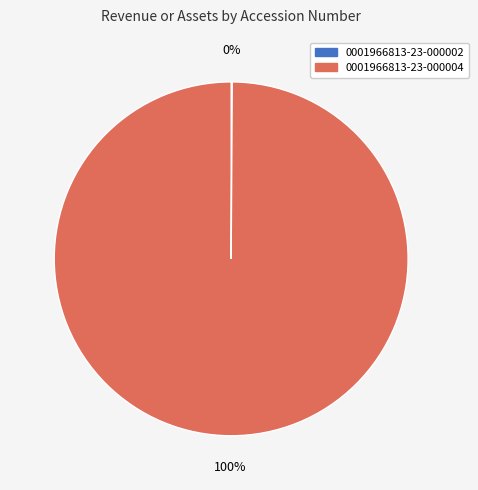

To the nearest percent, what is the difference between the largest and smallest slice percentages?

100%